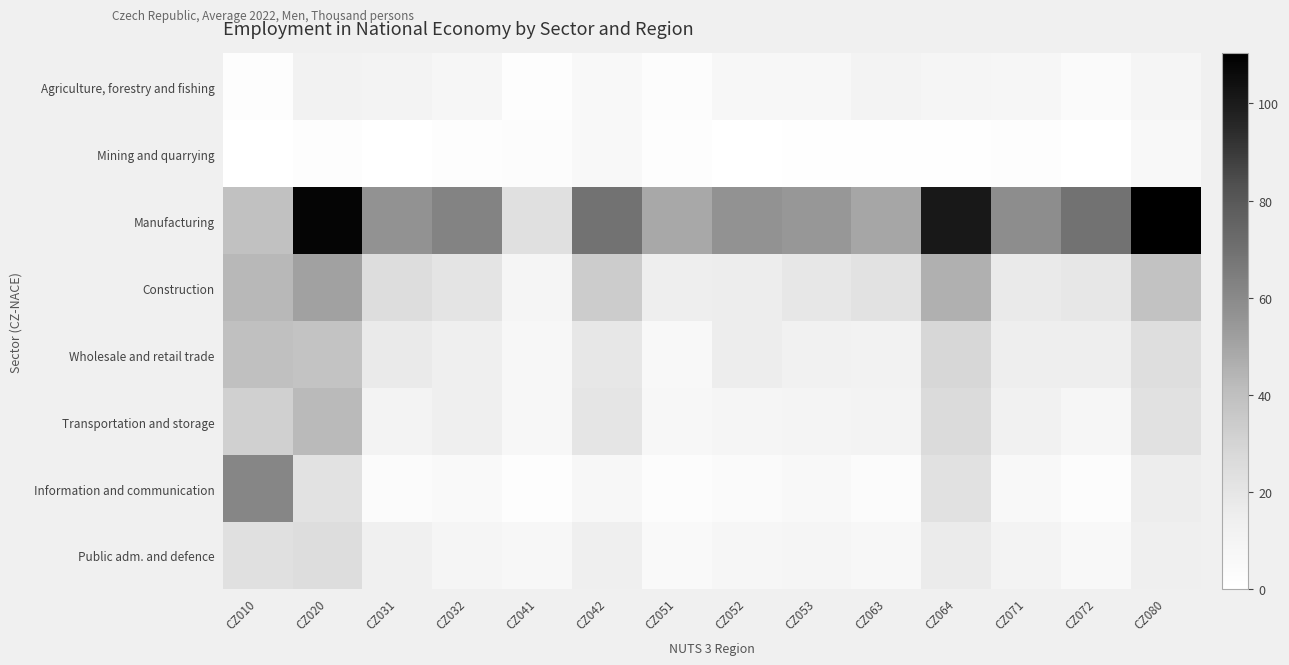

Reading left to right, extract all data points from this chart.

Agriculture, forestry and fishing: CZ010=1.5	CZ020=12.0	CZ031=11.0	CZ032=7.8	CZ041=1.7	CZ042=6.2	CZ051=2.4	CZ052=7.5	CZ053=7.3	CZ063=10.7	CZ064=8.6	CZ071=8.6	CZ072=4.5	CZ080=8.7
Mining and quarrying: CZ010=0.0	CZ020=1.7	CZ031=0.0	CZ032=1.9	CZ041=2.6	CZ042=6.3	CZ051=1.6	CZ052=0.0	CZ053=1.0	CZ063=0.5	CZ064=0.9	CZ071=1.6	CZ072=0.0	CZ080=6.4
Manufacturing: CZ010=39.0	CZ020=108.1	CZ031=56.8	CZ032=62.3	CZ041=23.5	CZ042=69.3	CZ051=48.3	CZ052=56.7	CZ053=54.5	CZ063=49.5	CZ064=101.1	CZ071=58.6	CZ072=69.3	CZ080=110.3
Construction: CZ010=42.8	CZ020=51.0	CZ031=25.1	CZ032=20.9	CZ041=9.2	CZ042=33.6	CZ051=15.1	CZ052=15.5	CZ053=18.8	CZ063=21.8	CZ064=45.7	CZ071=17.4	CZ072=18.9	CZ080=38.4
Wholesale and retail trade: CZ010=39.9	CZ020=38.1	CZ031=17.2	CZ032=13.8	CZ041=7.4	CZ042=18.8	CZ051=6.1	CZ052=15.4	CZ053=12.5	CZ063=11.2	CZ064=28.5	CZ071=14.7	CZ072=14.7	CZ080=24.2
Transportation and storage: CZ010=31.6	CZ020=42.6	CZ031=11.0	CZ032=14.5	CZ041=6.9	CZ042=20.3	CZ051=7.4	CZ052=8.8	CZ053=9.7	CZ063=10.4	CZ064=26.2	CZ071=12.3	CZ072=8.3	CZ080=22.4
Information and communication: CZ010=61.3	CZ020=21.9	CZ031=3.5	CZ032=5.1	CZ041=1.5	CZ042=6.9	CZ051=2.6	CZ052=4.5	CZ053=5.7	CZ063=3.1	CZ064=22.7	CZ071=6.1	CZ072=3.0	CZ080=15.4
Public adm. and defence: CZ010=23.5	CZ020=24.8	CZ031=13.8	CZ032=9.2	CZ041=6.9	CZ042=14.3	CZ051=5.1	CZ052=8.3	CZ053=8.8	CZ063=7.5	CZ064=16.8	CZ071=11.0	CZ072=6.0	CZ080=13.9